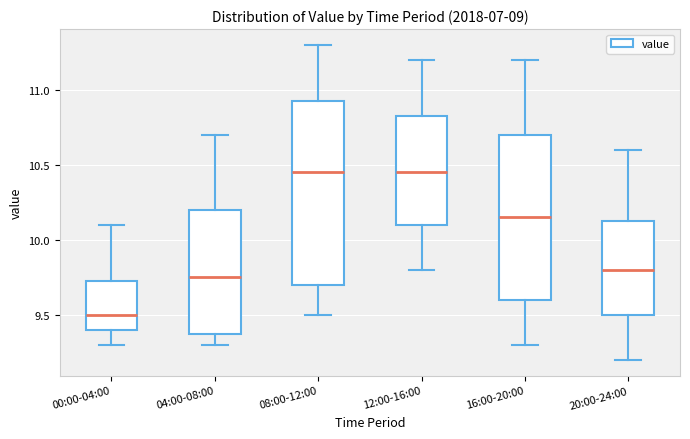

Comparing the boxes themselves (not the whiskers), which one is the tallest?

08:00-12:00